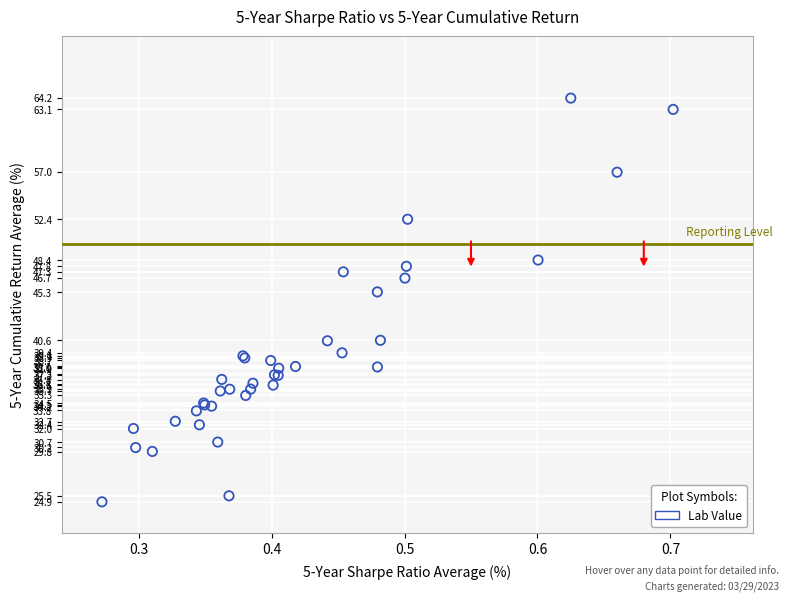

What Y value in the scatter plot is closest to 44?

45.3